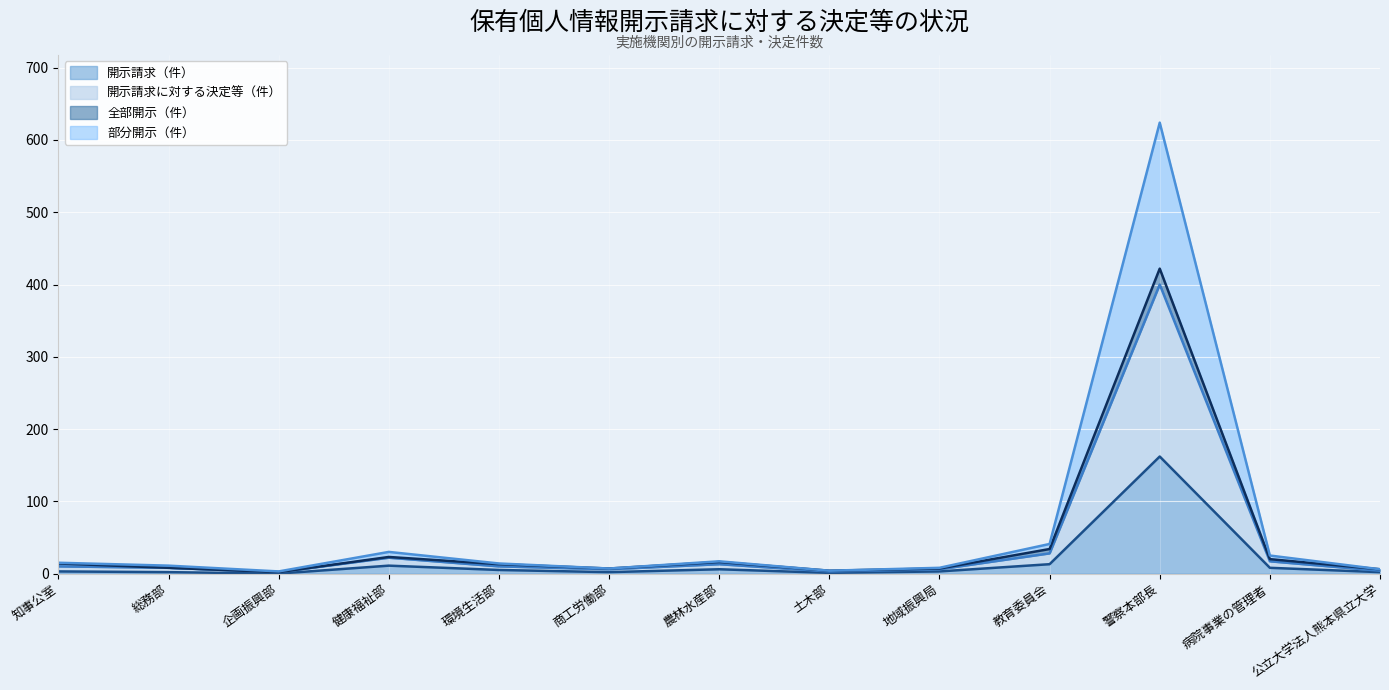

True or false: 部分開示（件） has more than 0 points higher than both neighbors.

True